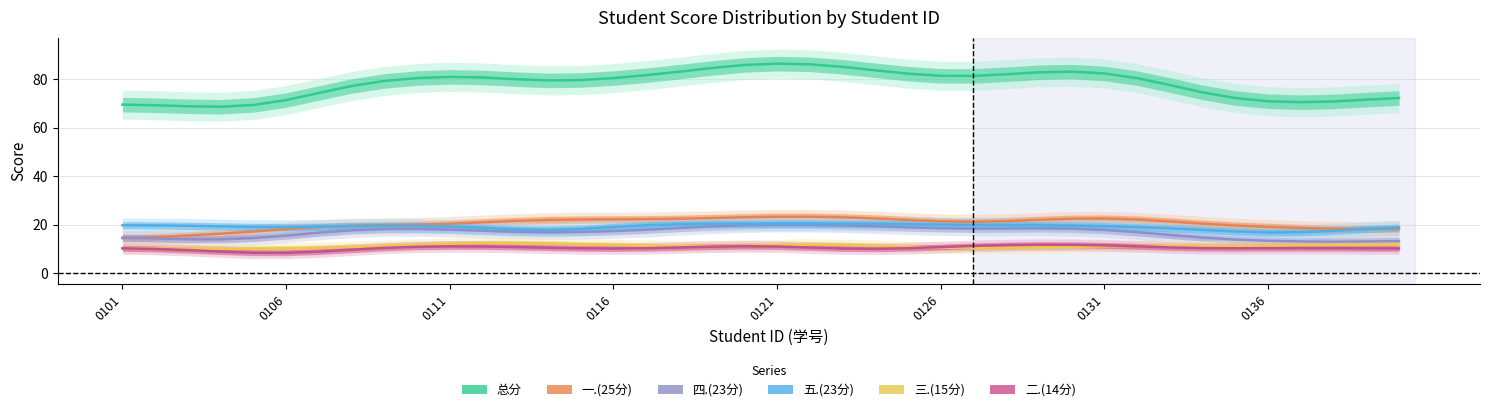

How many distinct data groups are displayed?

6